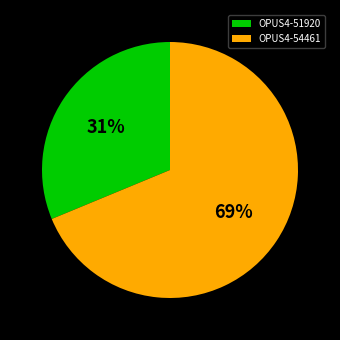

How many slices are in this pie chart?

2